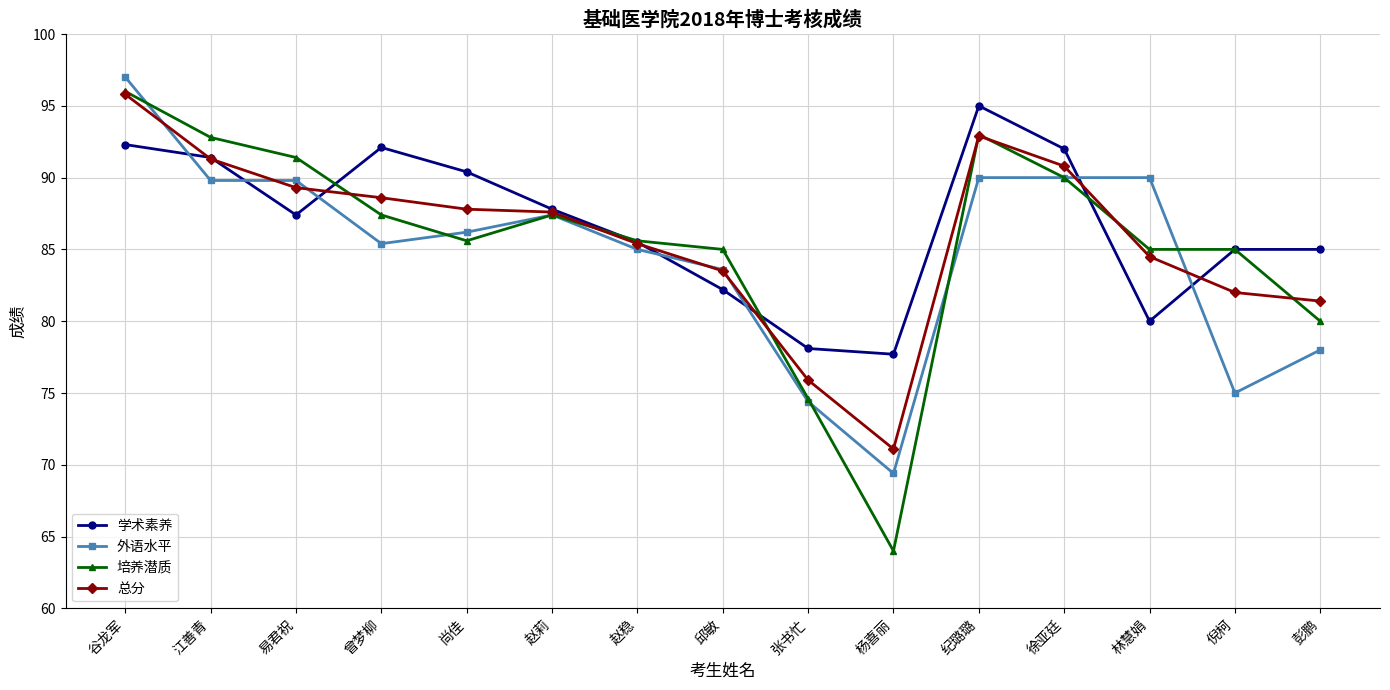

Is it true that 外语水平 equals 131.1 at 谷龙军?

False